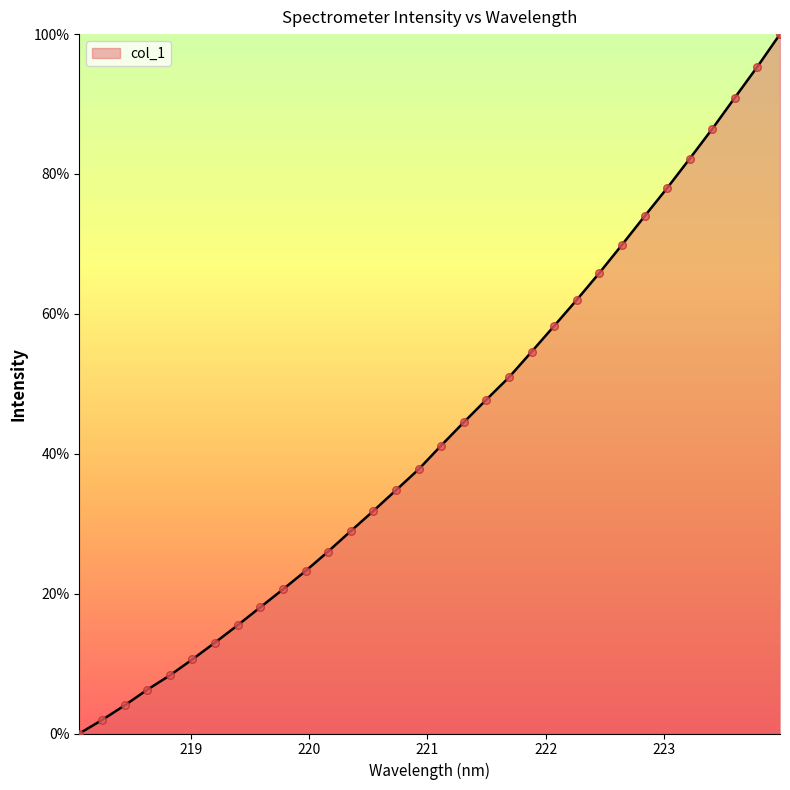

What is the difference between the maximum and minimum values?

100.0